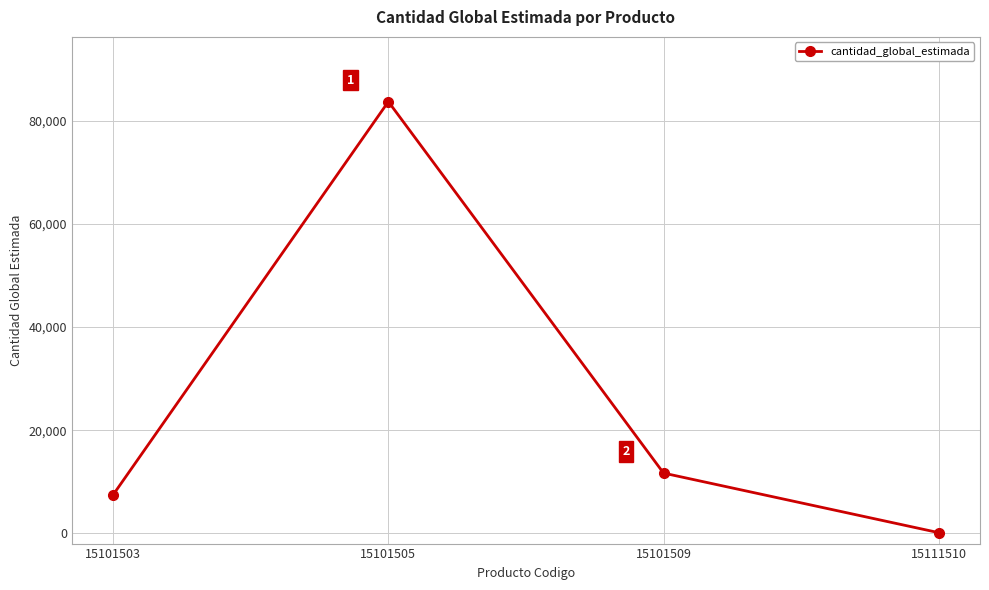

What is the change in value from 15101503 to 15101509?

+4195